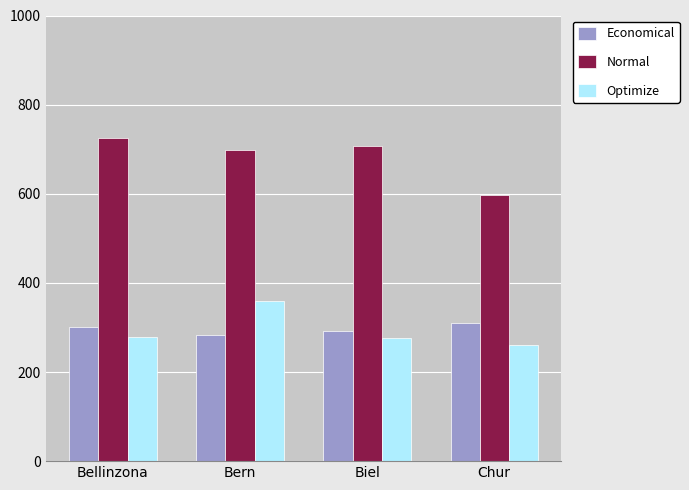

At which label is Normal closest to 661?

Bern